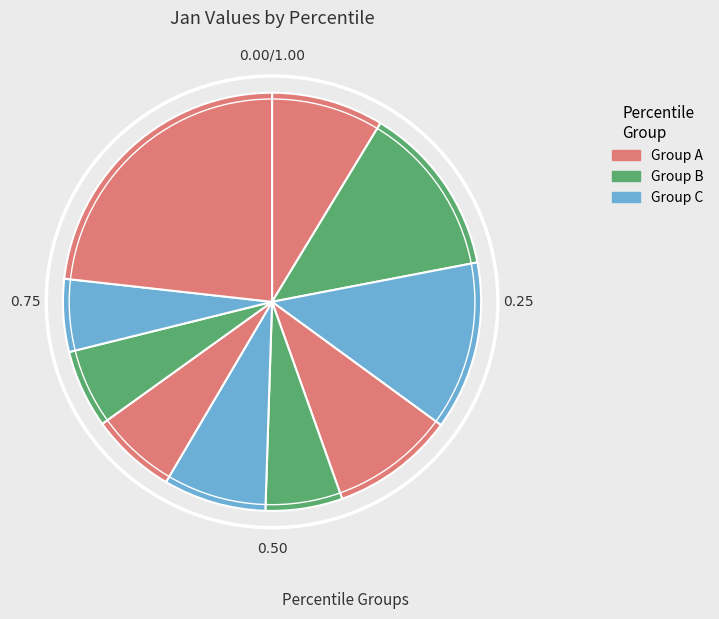

Count the number of slices in the pie.

10